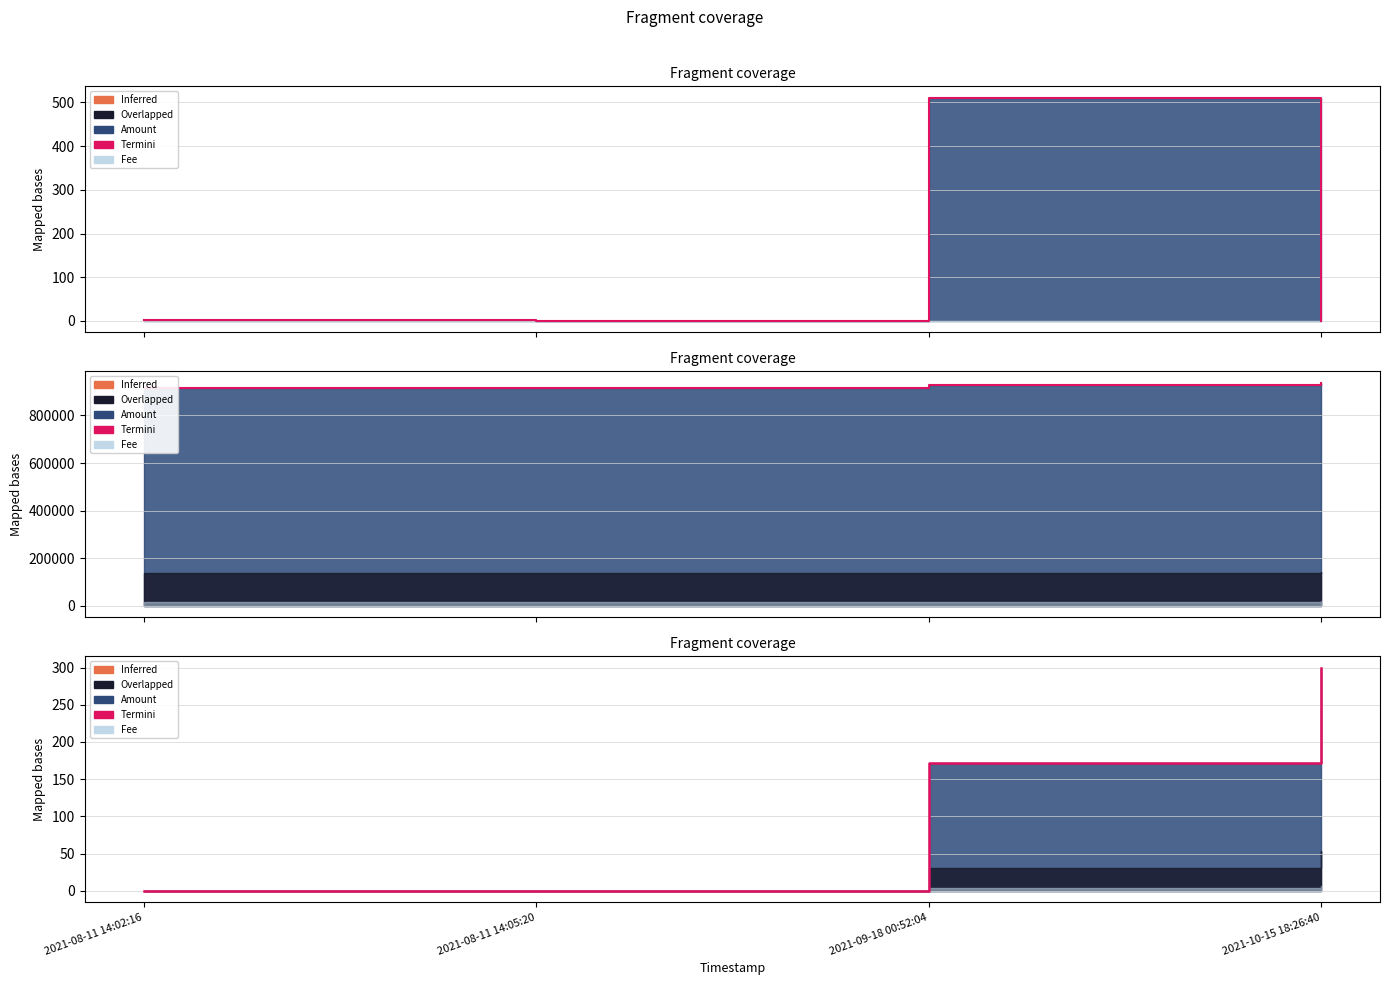

Which has a higher value, 2021-10-15 18:26:40 or 2021-08-11 14:05:20?

2021-10-15 18:26:40